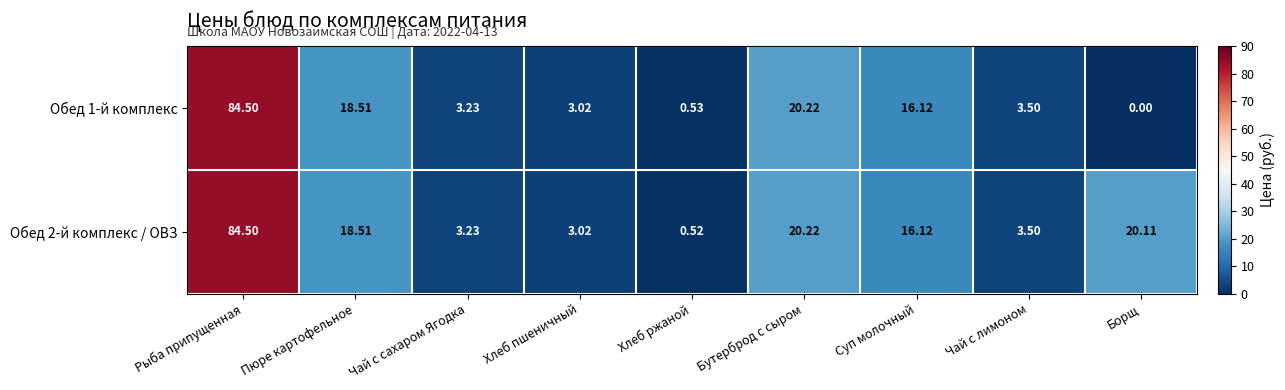

At which label does Обед 1-й комплекс reach its minimum?

Борщ